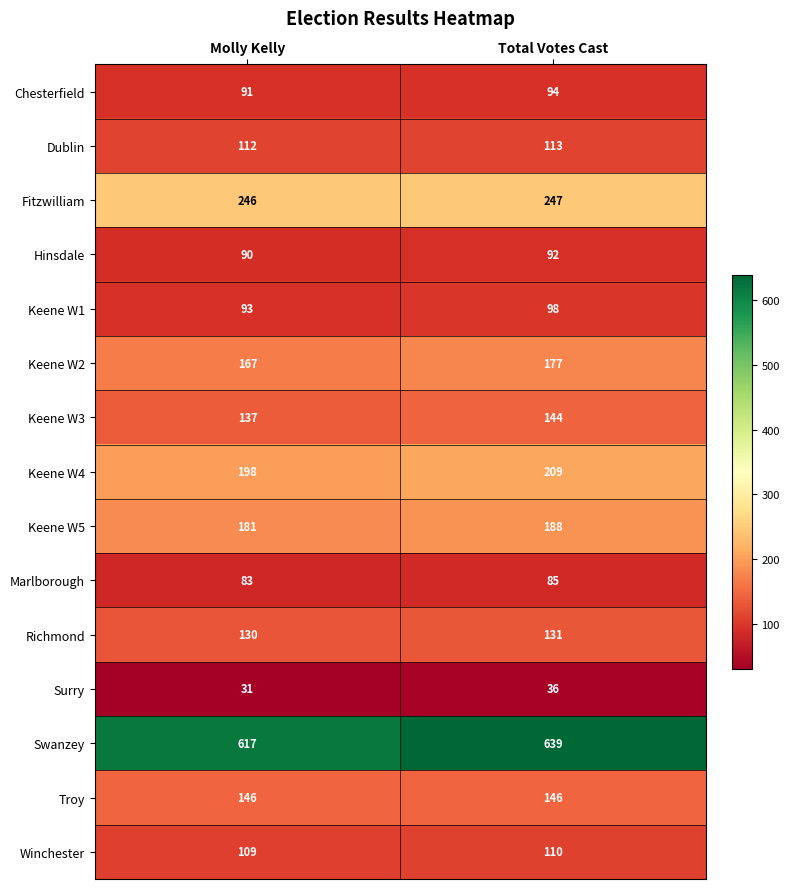

What is the sum of the Keene W2 values at Molly Kelly and Total Votes Cast?

344